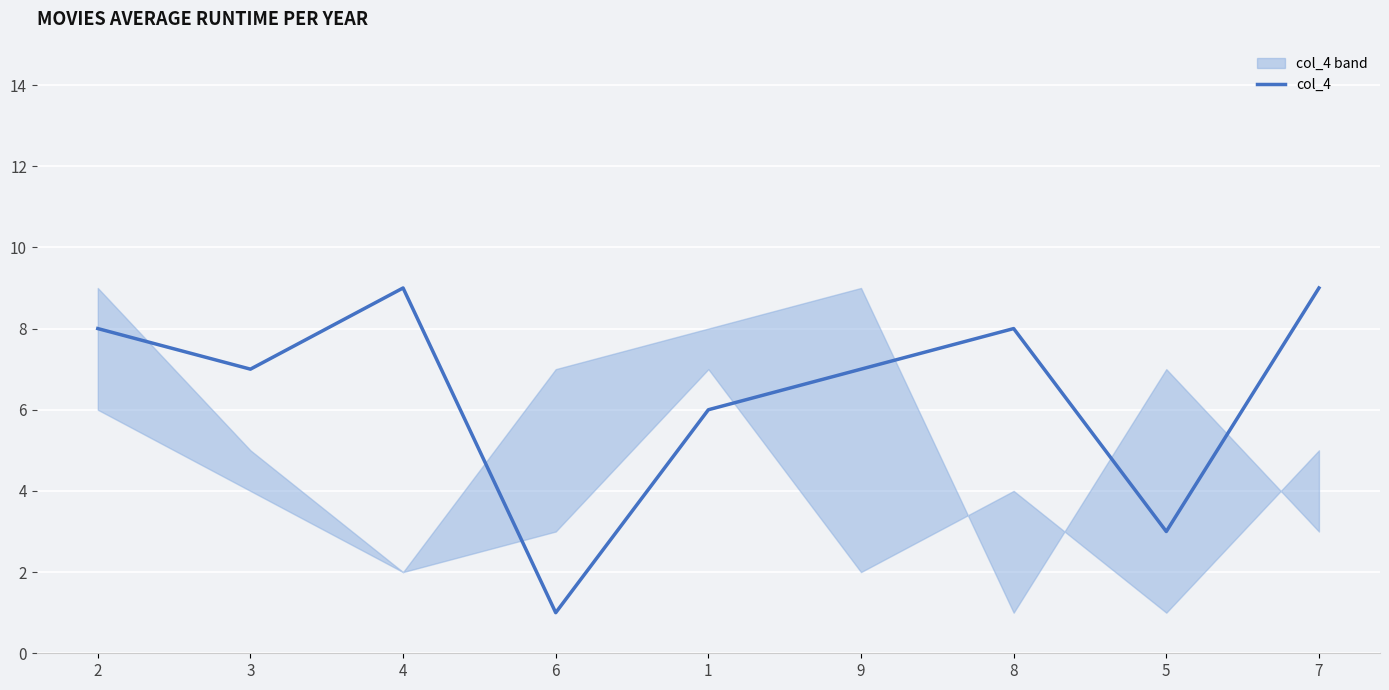

Is it true that the value at 6 is 2?

False